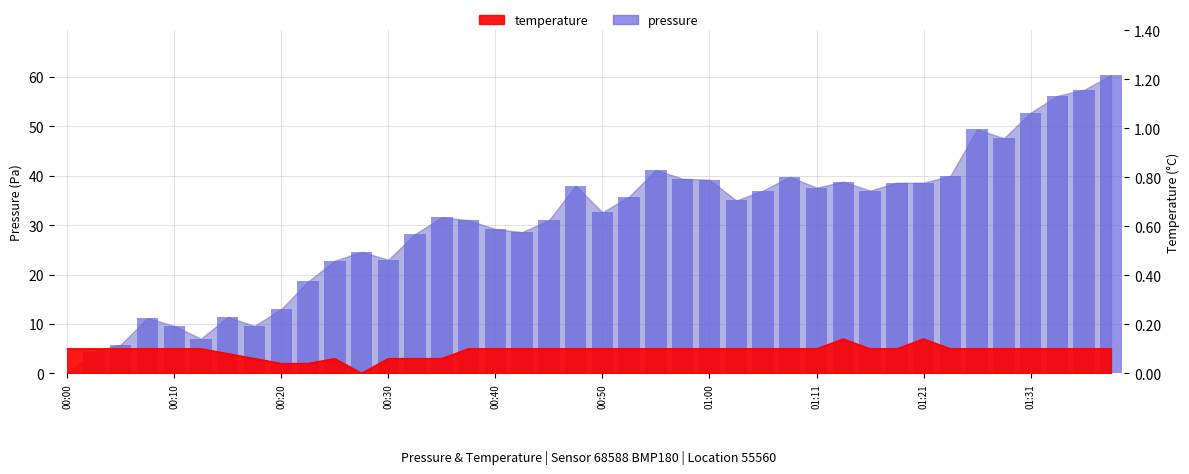

What is the label of the 17th bar from the left?

00:40